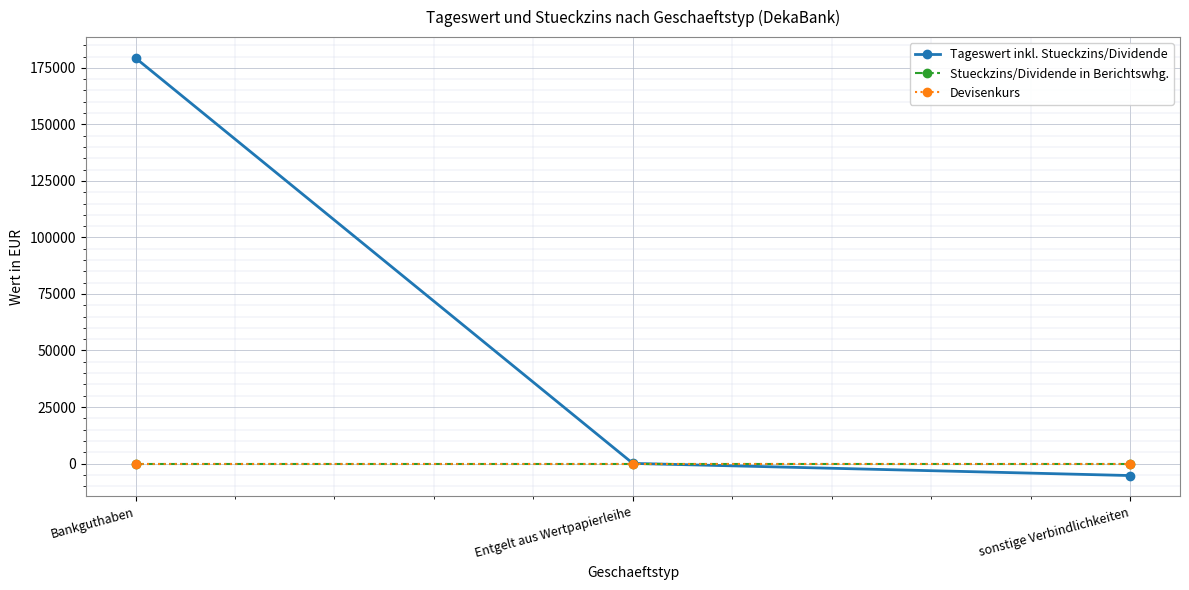

What is the label of the 2nd point from the left?

Entgelt aus Wertpapierleihe